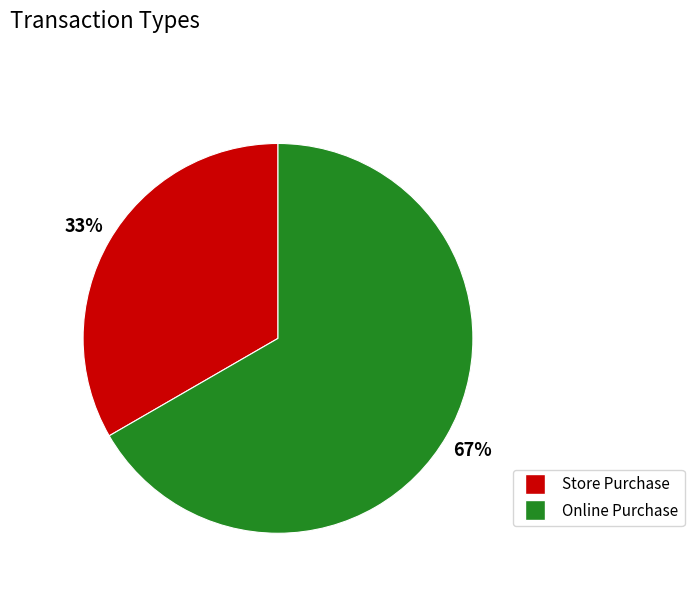

Rank the categories by value from highest to lowest.

Online Purchase, Store Purchase